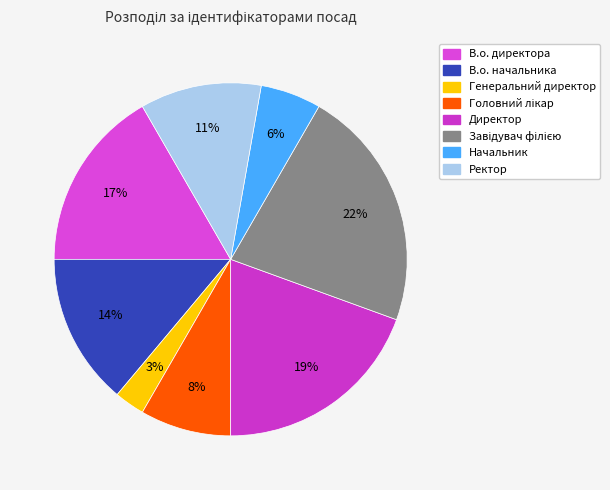

To the nearest percent, what is the difference between the largest and smallest slice percentages?

19%